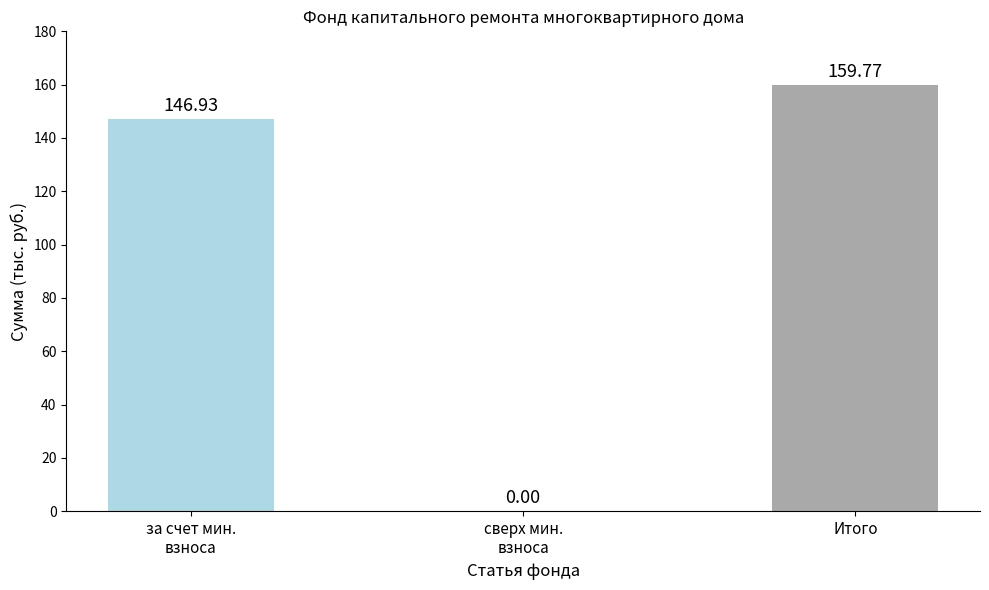

Count the number of values greater than 146.

2